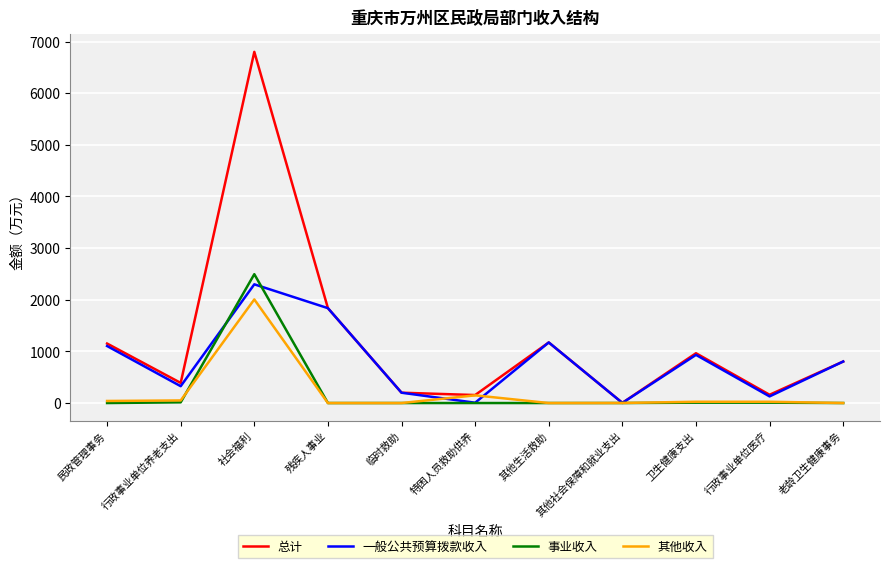

Where is 总计 nearest to the value 3401?

残疾人事业